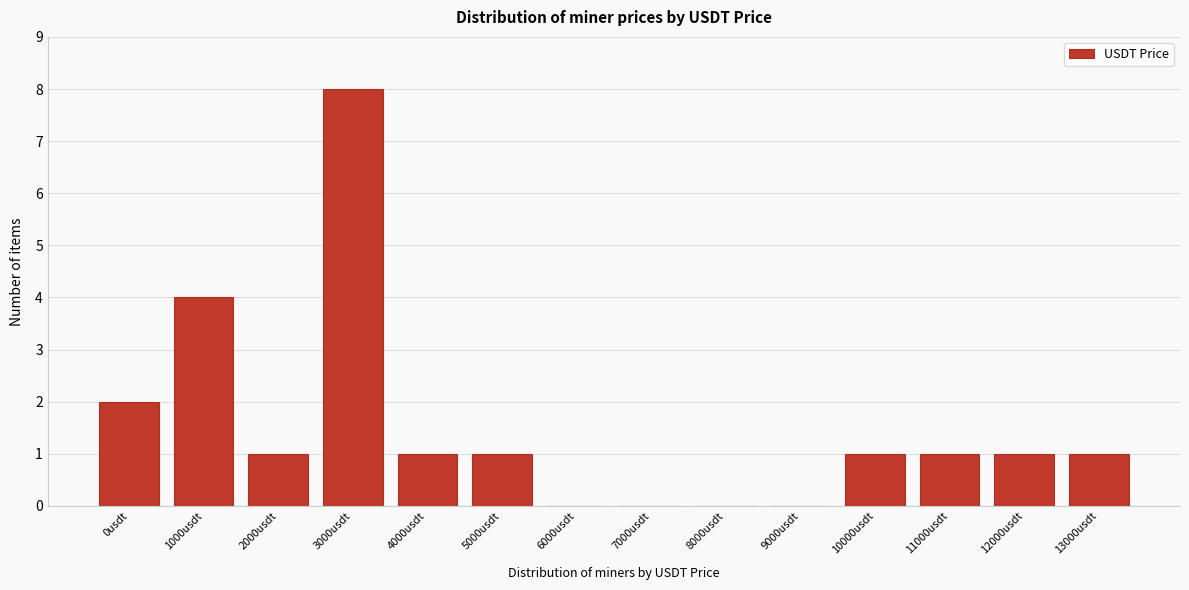

Reading right to left, transcribe all the data shown in this chart.

13000usdt=1	12000usdt=1	11000usdt=1	10000usdt=1	9000usdt=0	8000usdt=0	7000usdt=0	6000usdt=0	5000usdt=1	4000usdt=1	3000usdt=8	2000usdt=1	1000usdt=4	0usdt=2